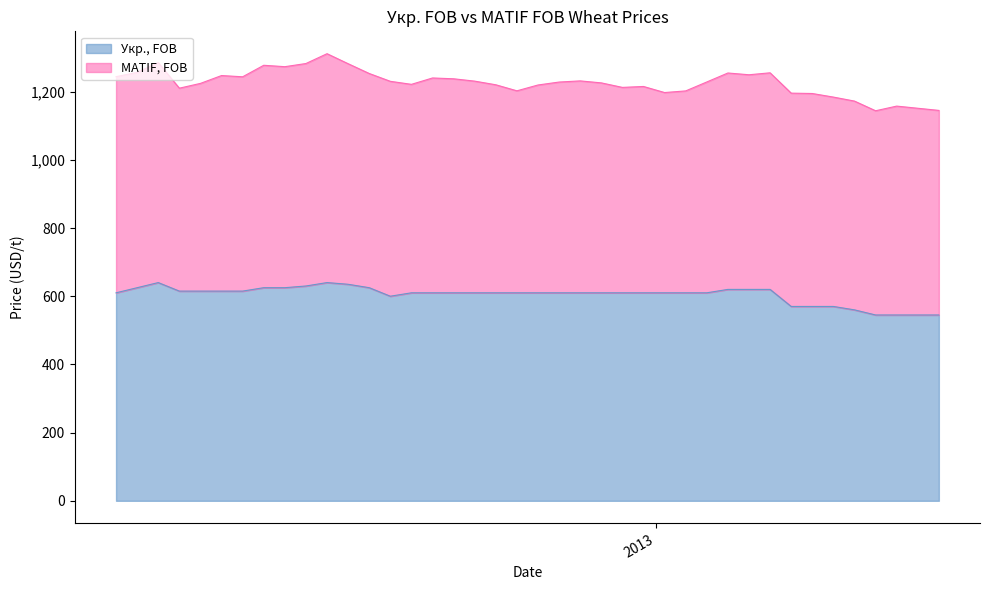

Rank the categories by value from lowest to highest.

2013-03-15, 2013-03-22, 2013-03-29, 2013-04-05, 2013-03-08, 2013-02-15, 2013-02-22, 2013-03-01, 2012-10-05, 2012-07-06, 2012-10-12, 2012-10-19, 2012-10-26, 2012-11-02, 2012-11-09, 2012-11-16, 2012-11-23, 2012-11-30, 2012-12-07, 2012-12-14, 2012-12-21, 2012-12-28, 2013-01-04, 2013-01-11, 2013-01-18, 2012-07-27, 2012-08-03, 2012-08-10, 2012-08-17, 2013-01-25, 2013-02-01, 2013-02-08, 2012-07-13, 2012-08-24, 2012-08-31, 2012-09-28, 2012-09-07, 2012-09-21, 2012-07-20, 2012-09-14